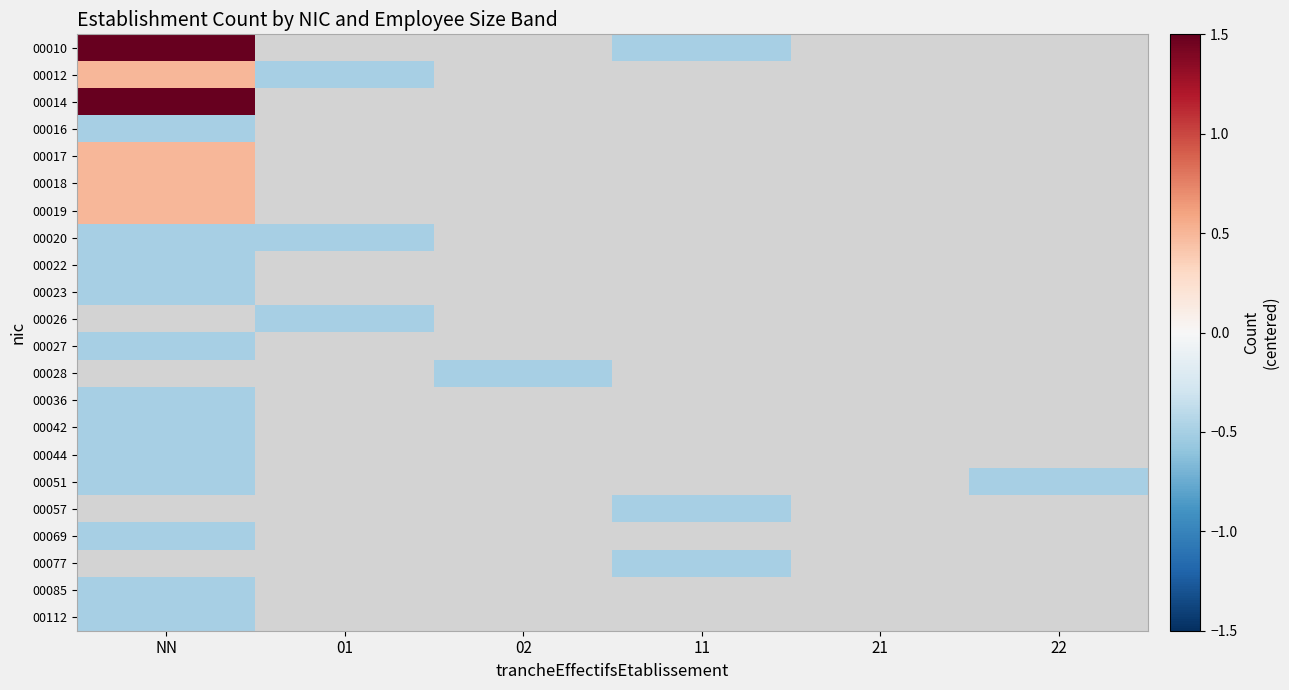

Rank the series by their maximum value, from lowest to highest.

00016, 00020, 00022, 00023, 00027, 00036, 00042, 00044, 00051, 00069, 00085, 00112, 00012, 00017, 00018, 00019, 00010, 00014, 00026, 00028, 00057, 00077